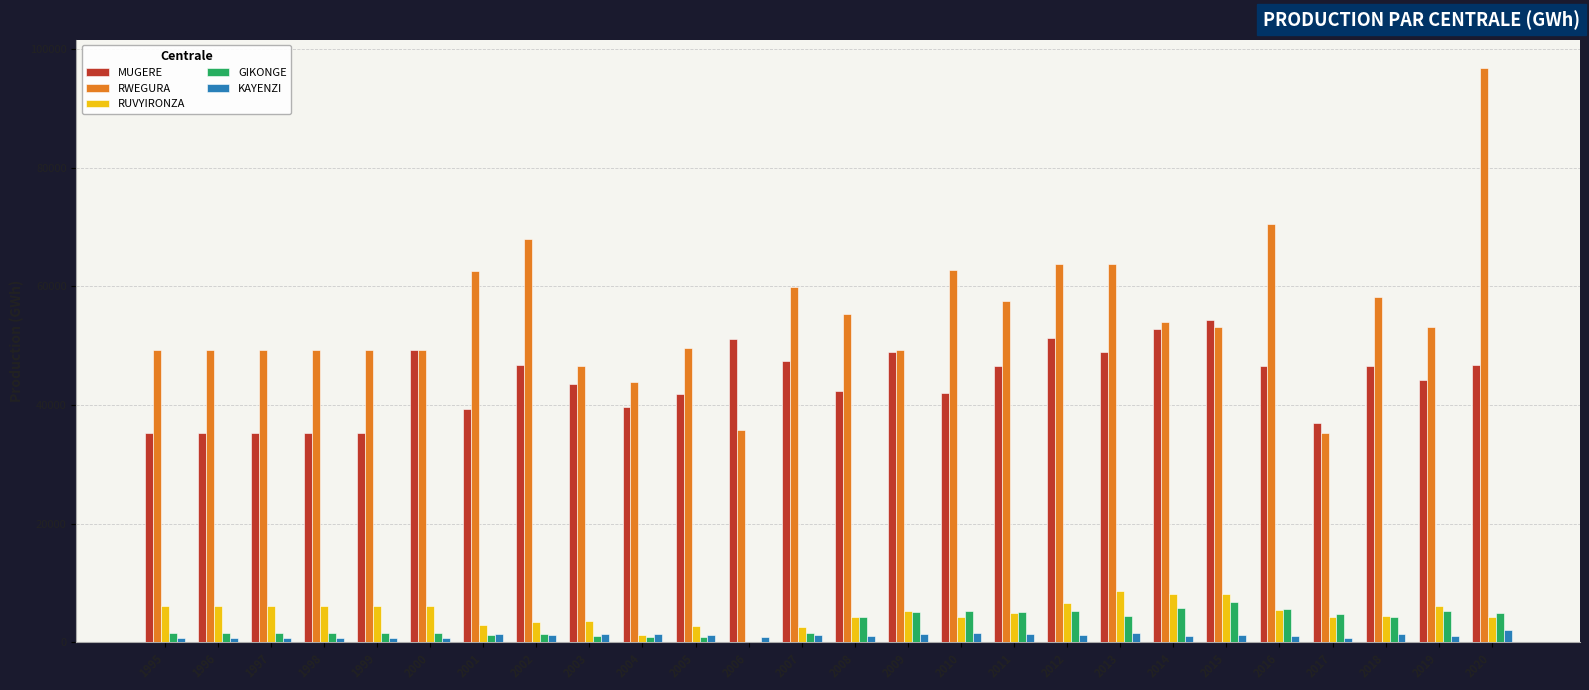

What is the highest value of the KAYENZI series?

2150.9